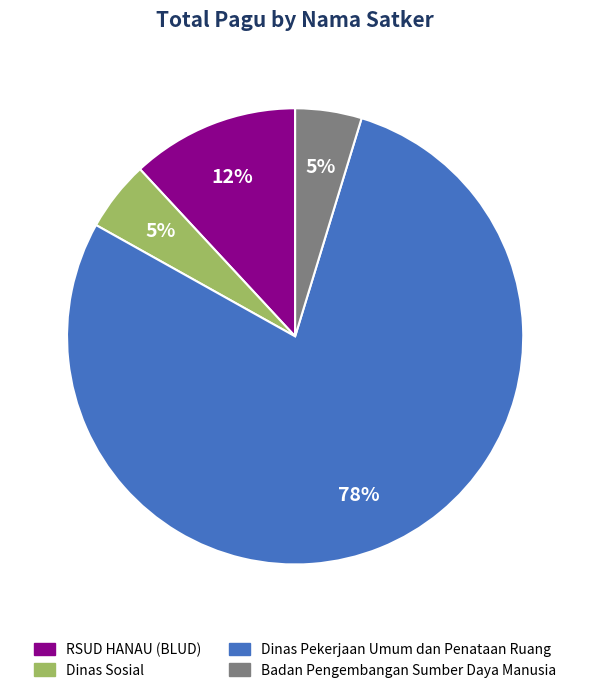

To the nearest percent, what percentage of the pie is Dinas Pekerjaan Umum dan Penataan Ruang?

78%